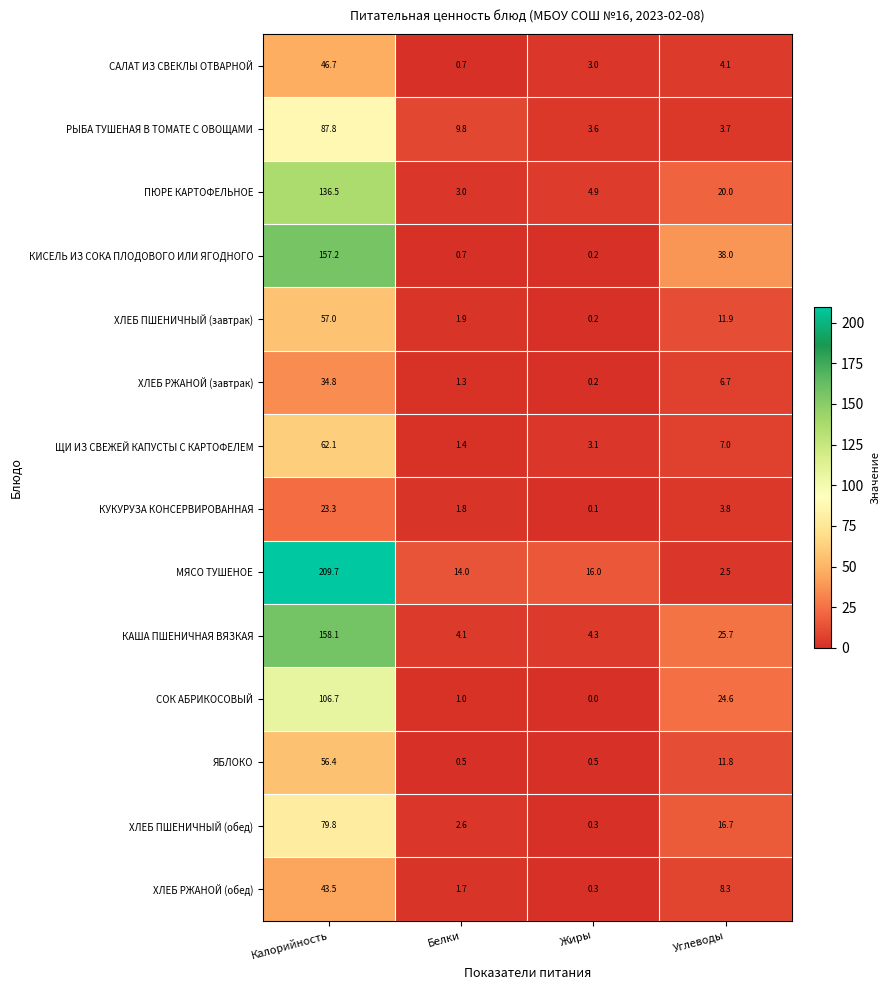

What is the maximum value shown in the chart?

209.7